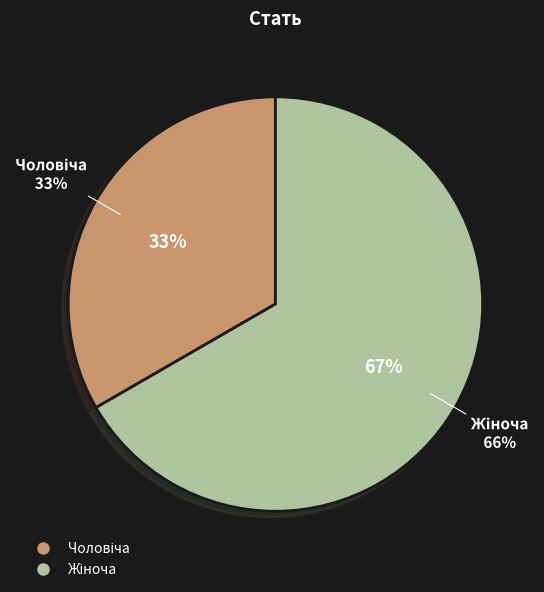

Rank the categories by value from lowest to highest.

Чоловіча, Жіноча